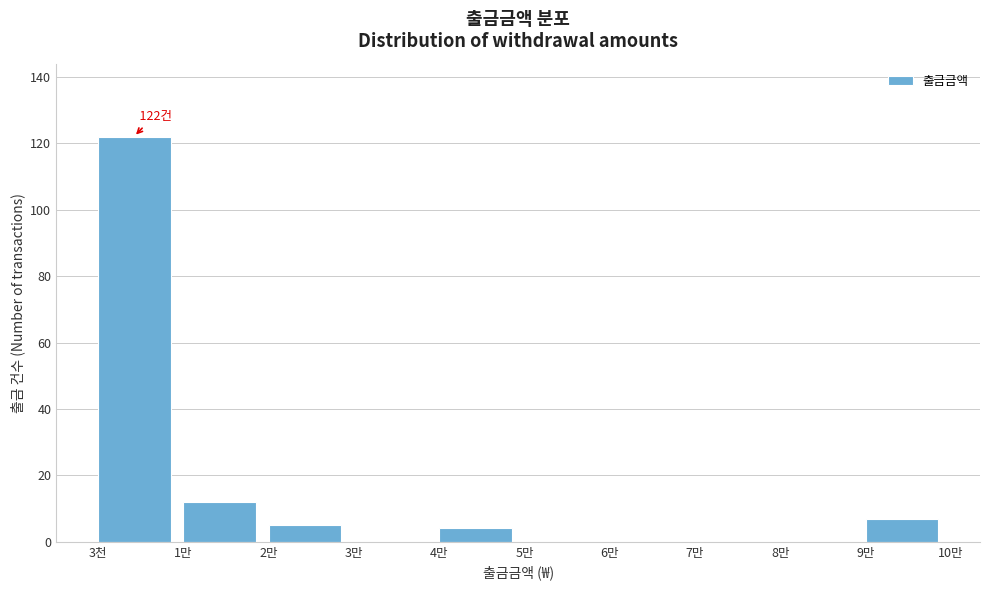

Reading left to right, what are all the values shown in this chart?

3천=122	1만=12	2만=5	3만=0	4만=4	5만=0	6만=0	7만=0	8만=0	9만=7